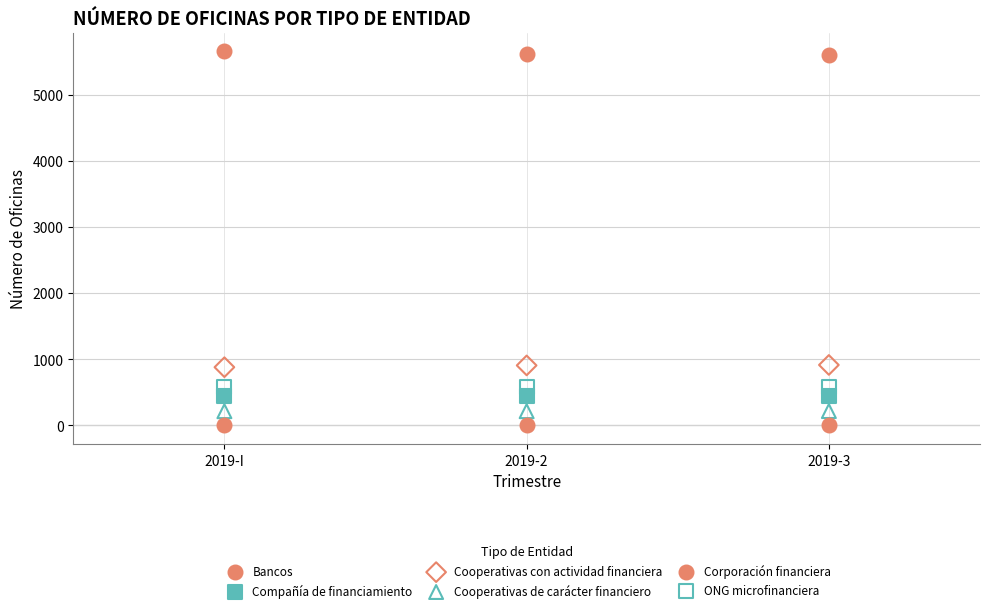

Which series reaches the maximum Y coordinate?

Bancos